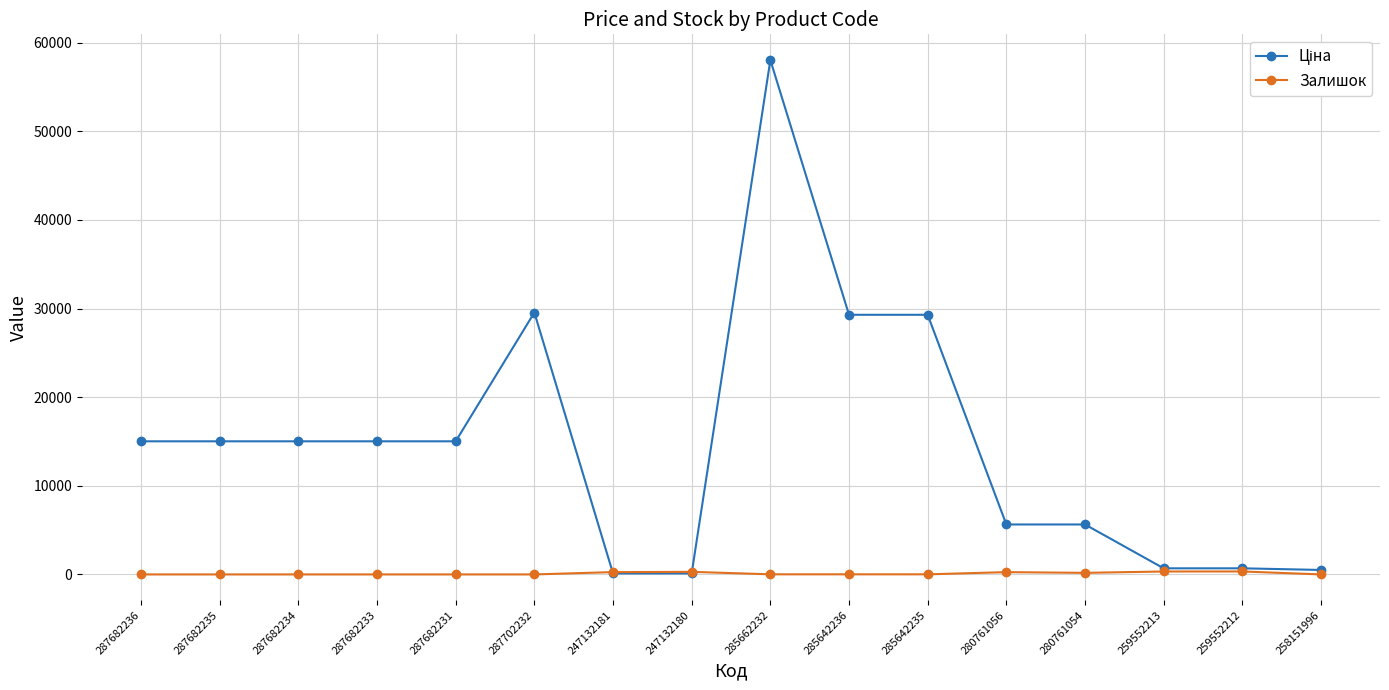

What is the label of the 8th point from the left?

247132180